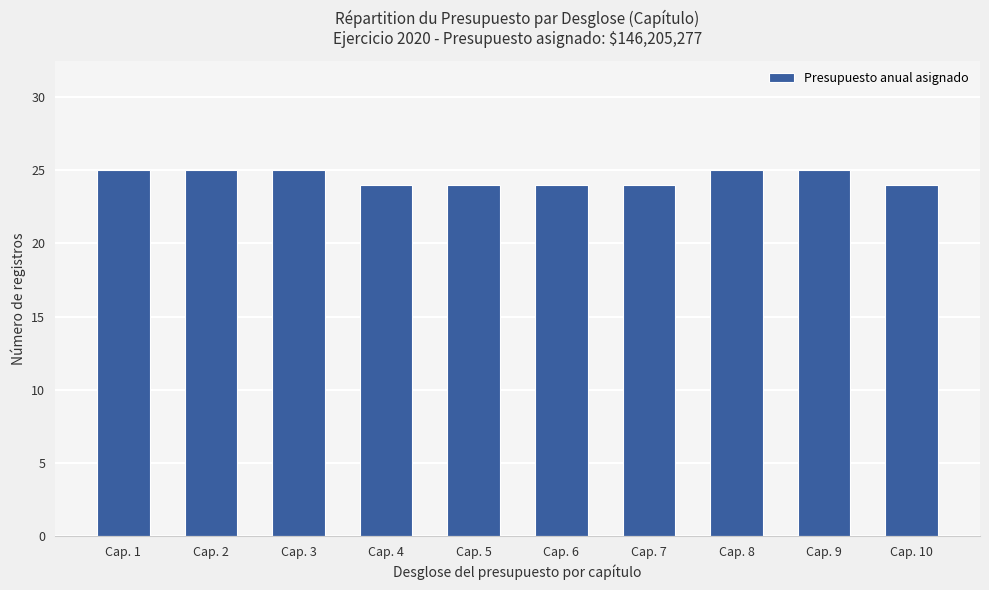

True or false: the data shows 25 at Cap. 9.

True